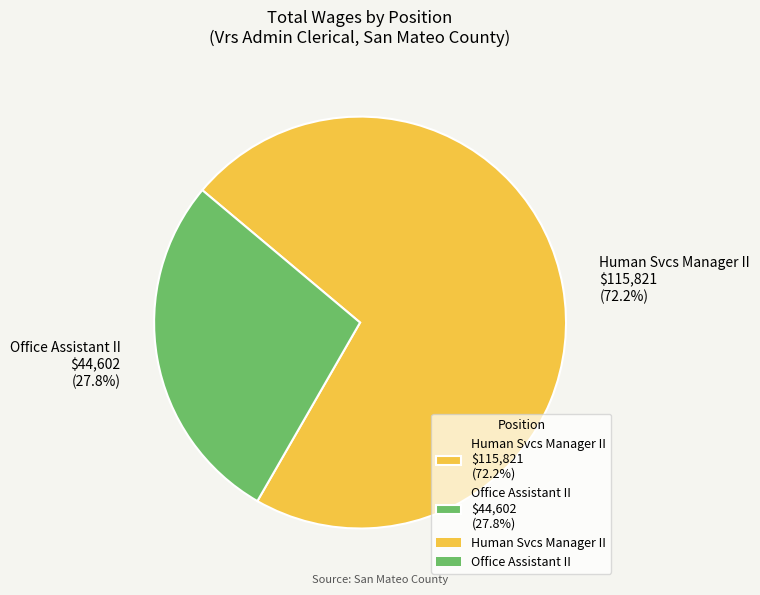

To the nearest percent, what is the average slice percentage?

50%